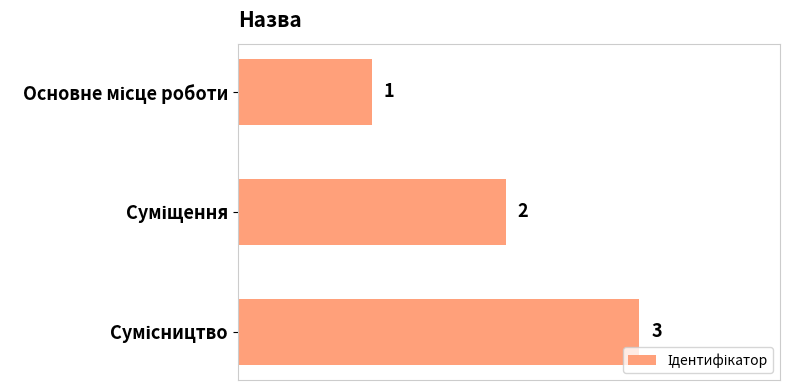

How many values are between 1 and 3?

3